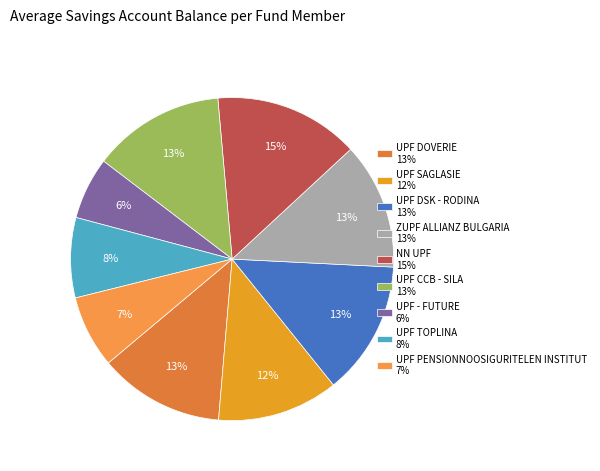

Count the number of slices in the pie.

9